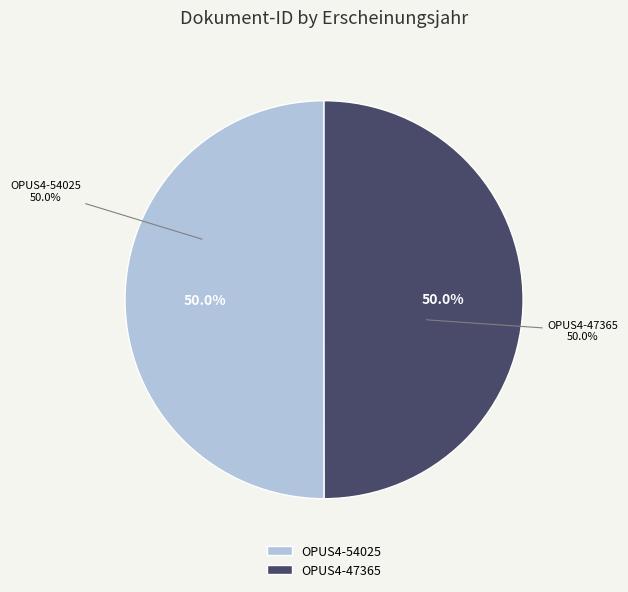

To the nearest percent, what is the average slice percentage?

50%